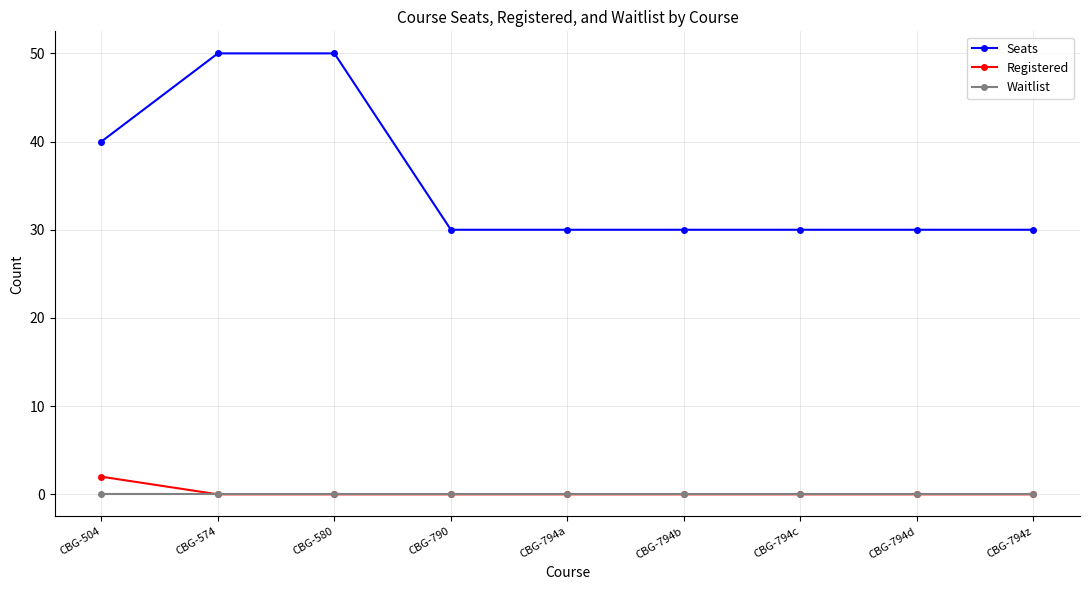

Between CBG-574 and CBG-794a, which series saw the biggest shift?

Seats